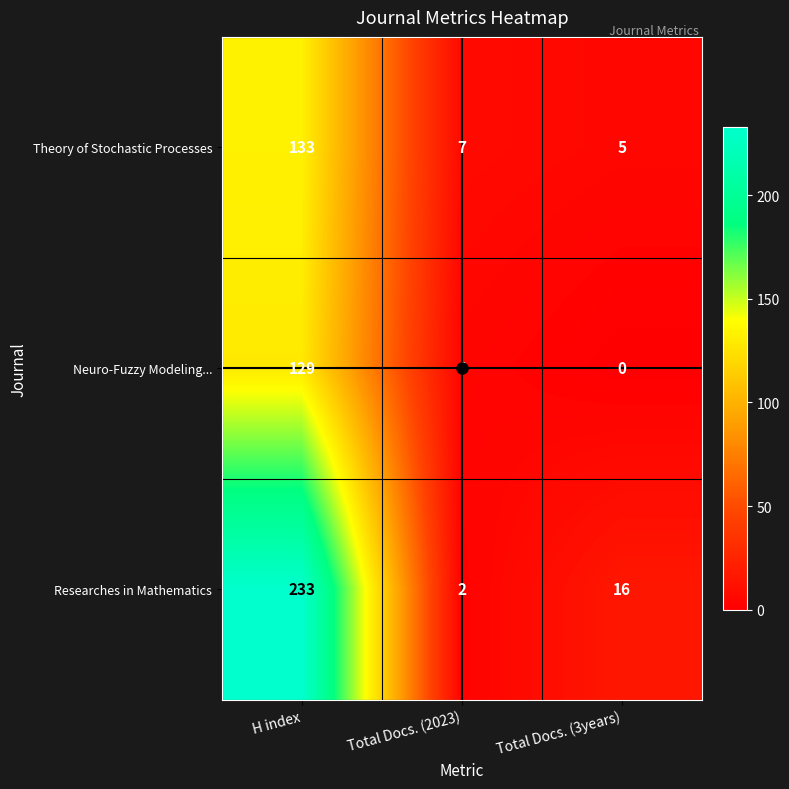

List the series in order of their peak value, highest first.

Researches in Mathematics, Theory of Stochastic Processes, Neuro-Fuzzy Modeling...